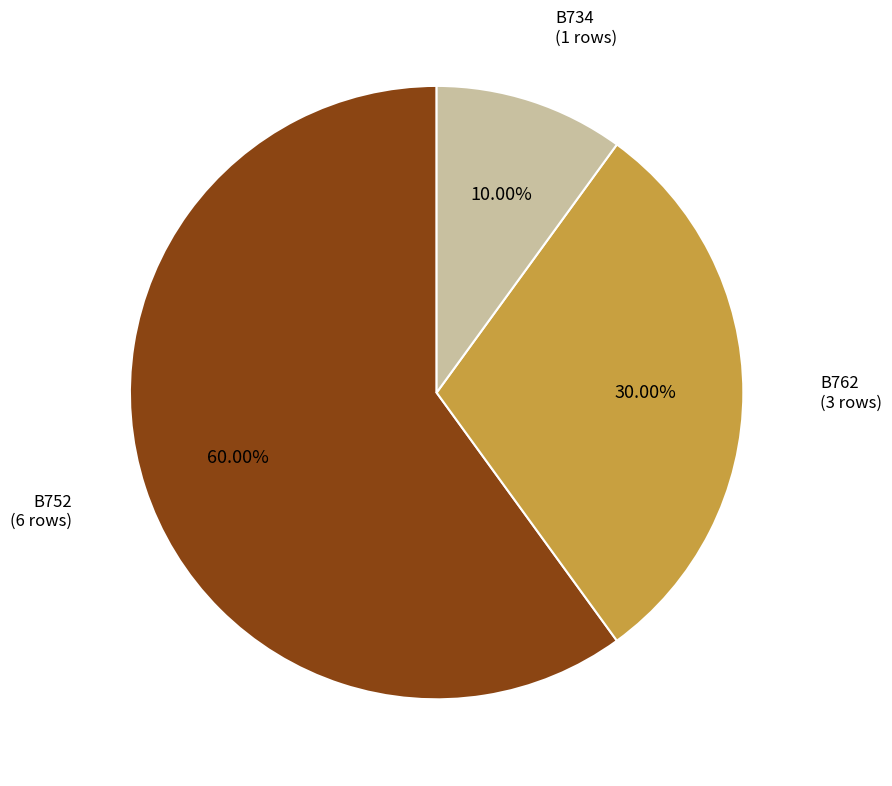

Is there any slice that represents more than half of the pie?

Yes